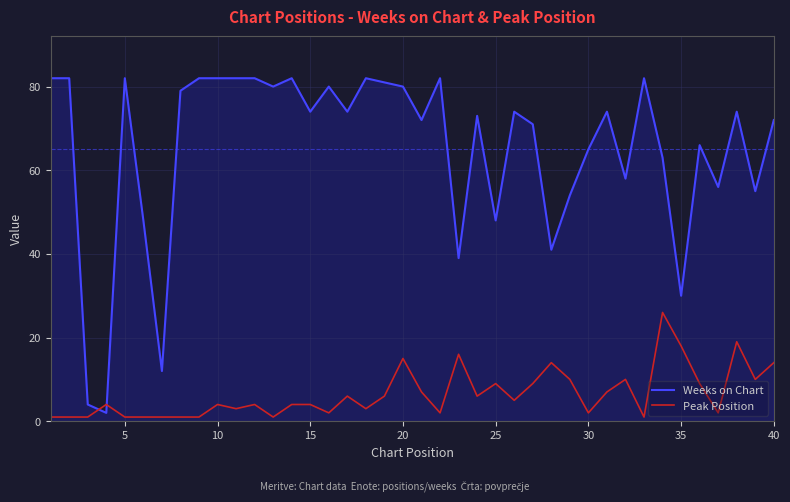

Rank the series by their maximum value, from lowest to highest.

Peak Position, Weeks on Chart